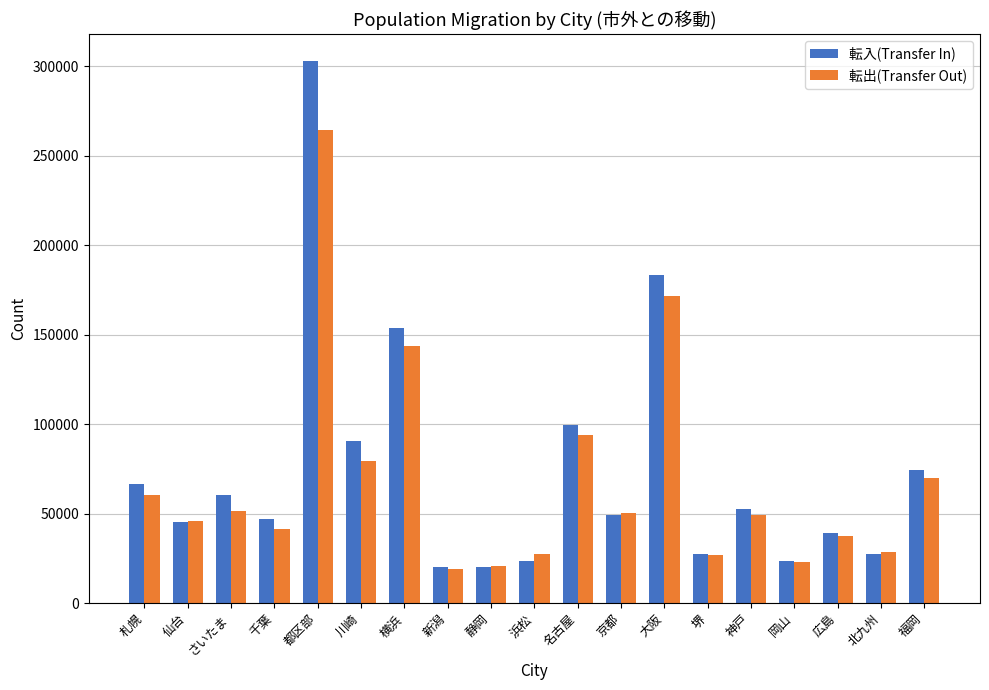

At which label is 転出(Transfer Out) closest to 141758?

横浜